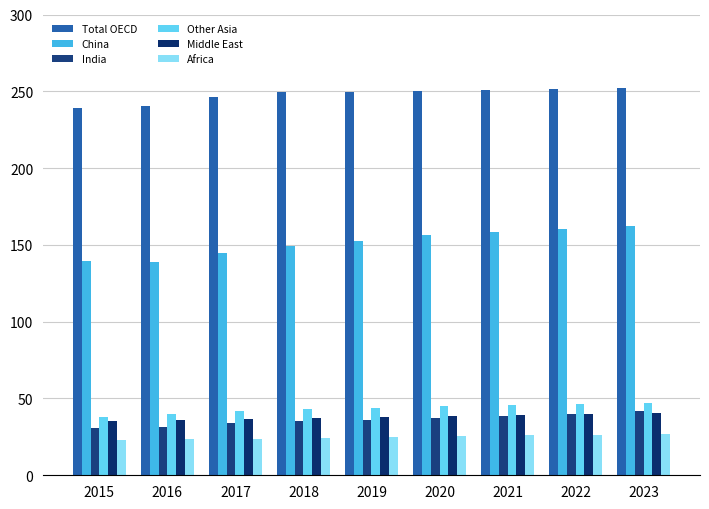

The China series shows 216.9 at 2019. True or false?

False